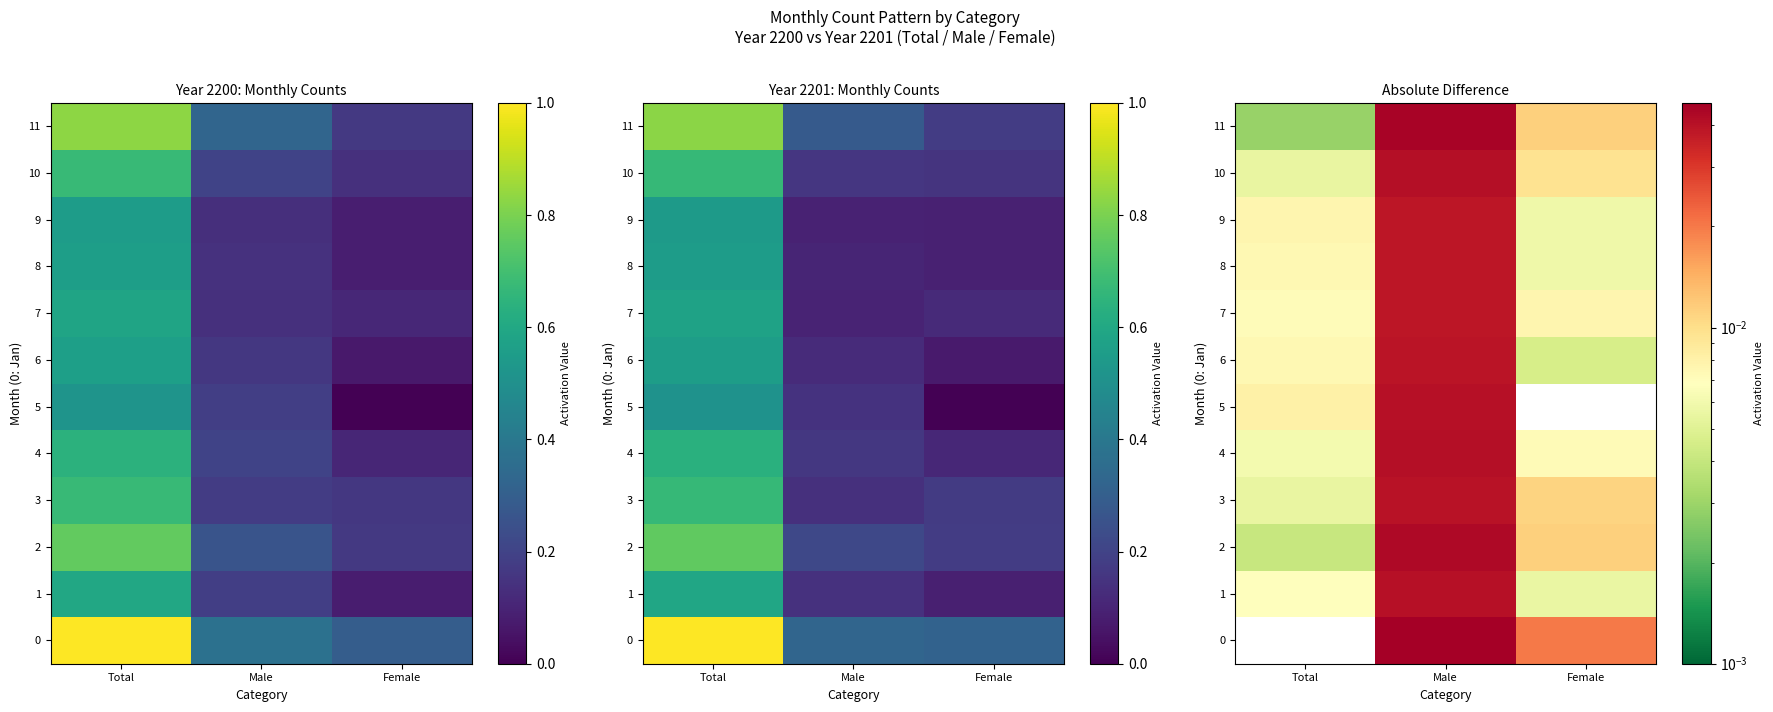

Rank the series at Male from highest to lowest value.

0, 11, 2, 4, 10, 5, 1, 3, 6, 8, 7, 9